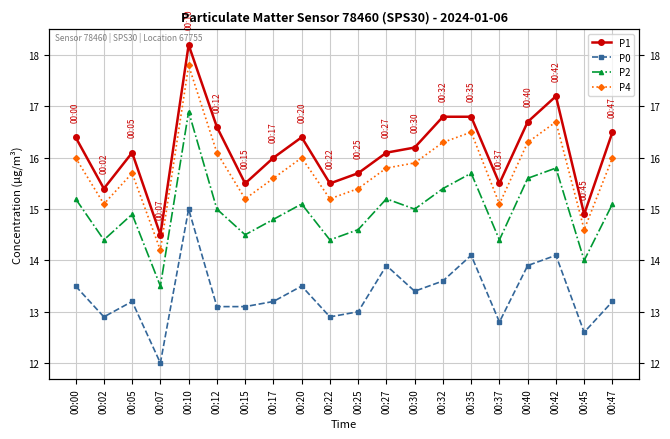

Count the number of categories in the chart.

20